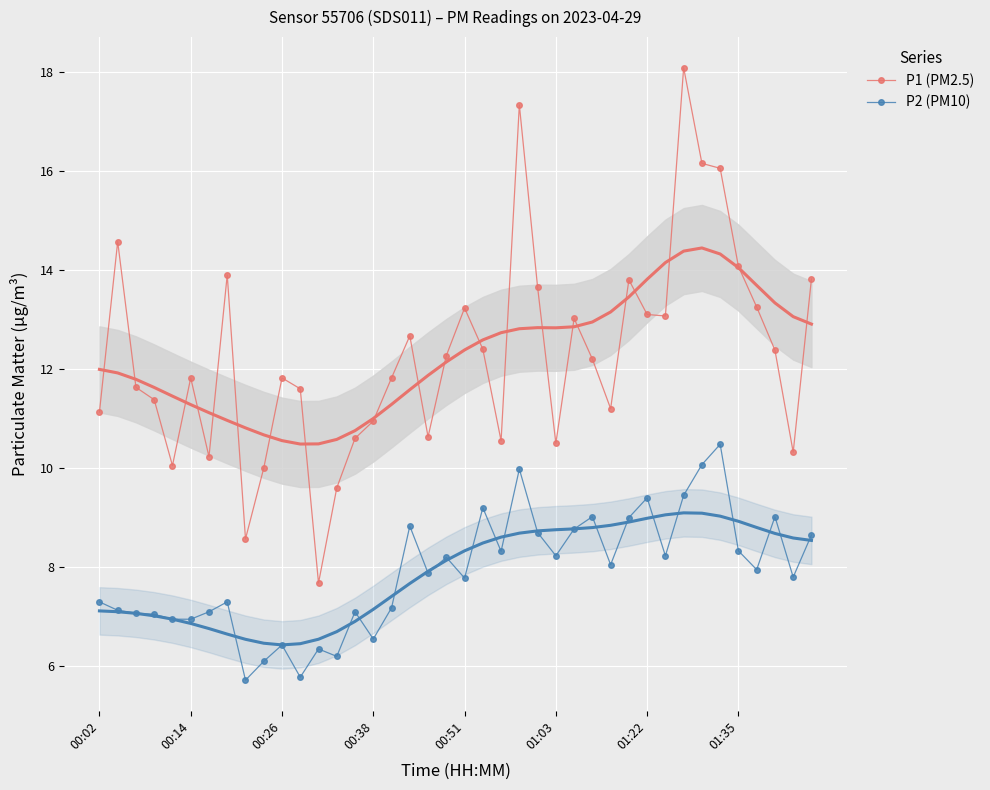

True or false: P2 (PM10) has more than 2 interior local peaks.

True